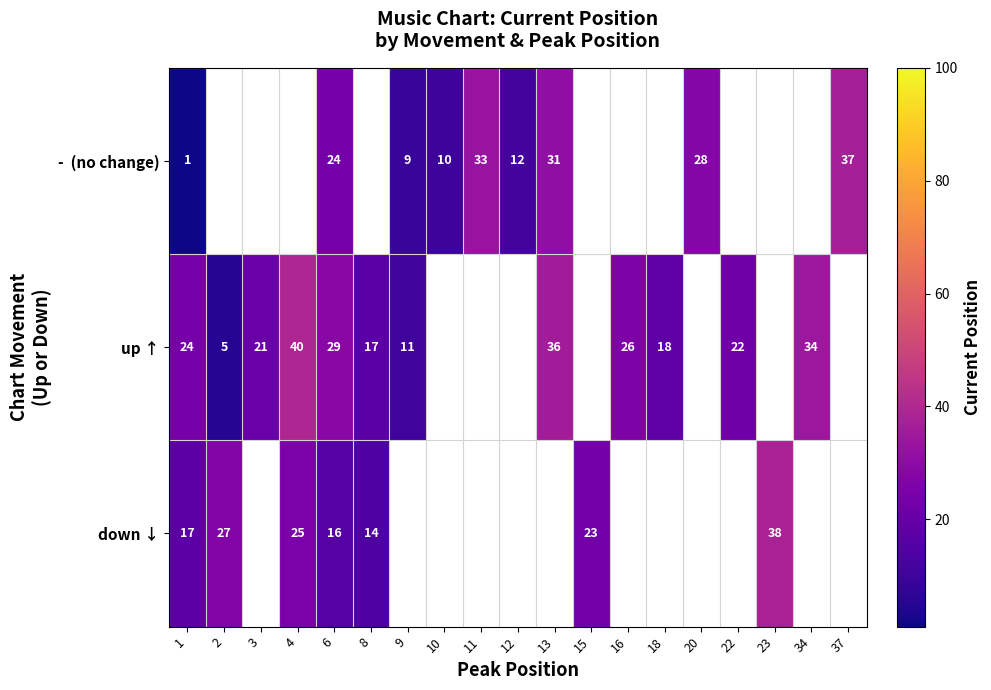

The up ↑ series shows 18 at 18. True or false?

True